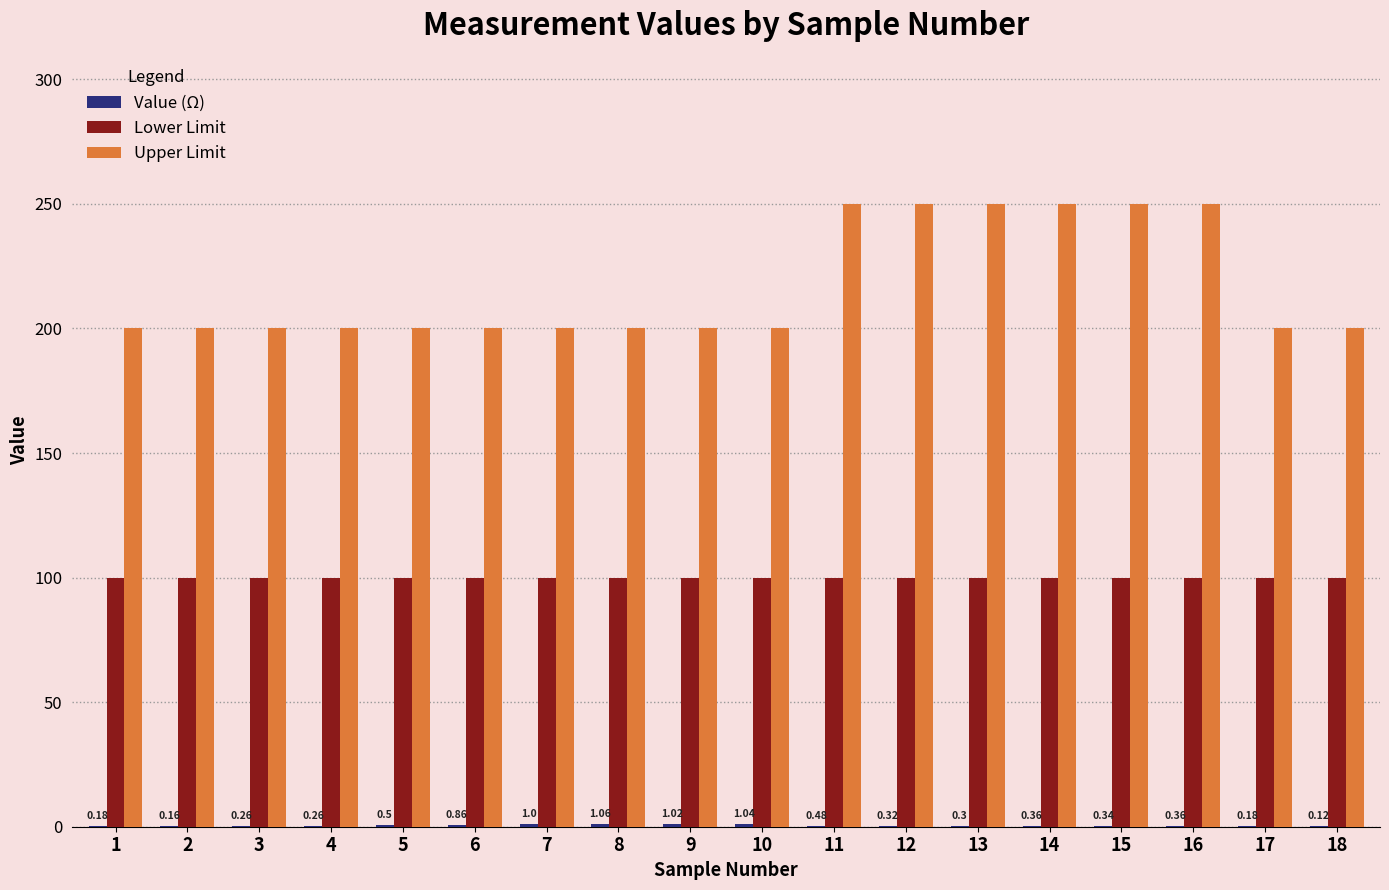

How many data points does each series have?

18